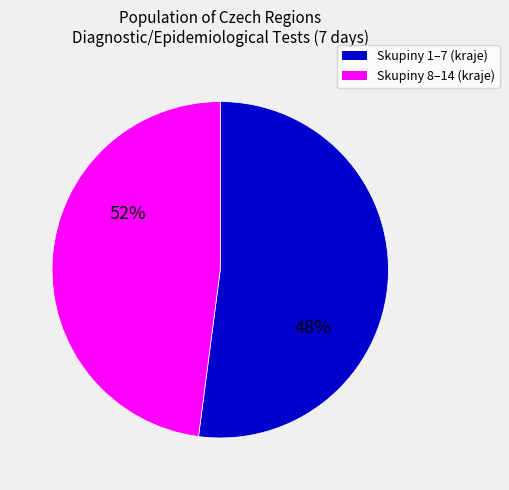

Does any single category account for the majority?

Yes